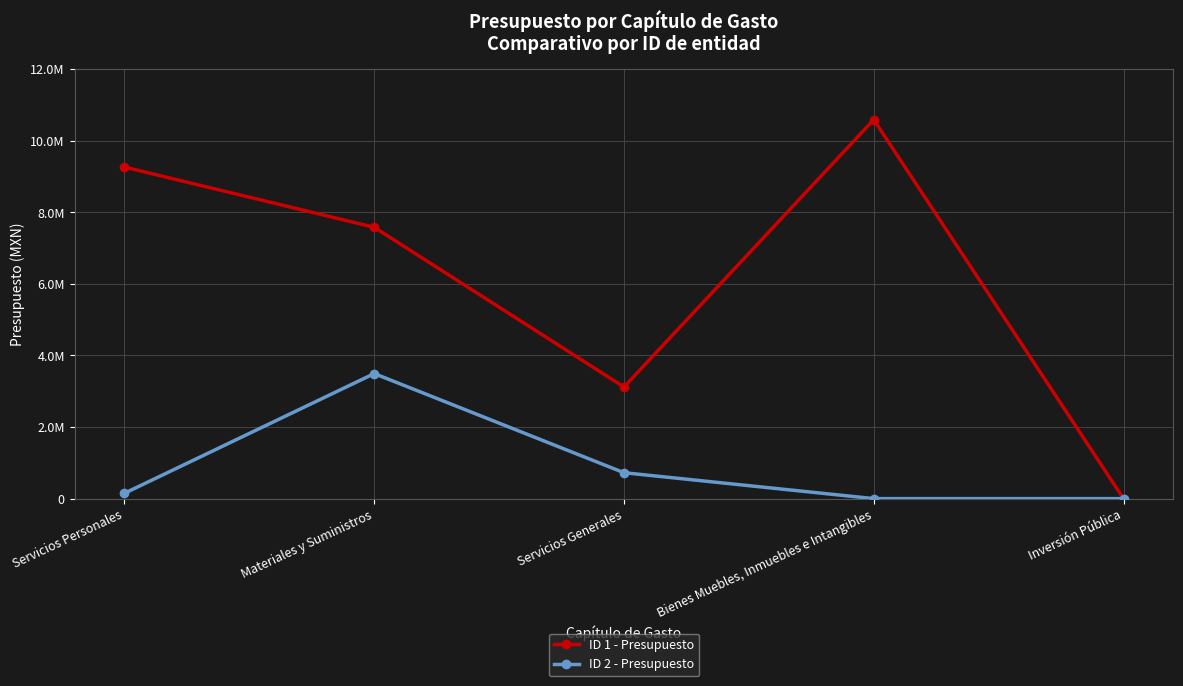

What are all the series names shown in the legend?

ID 1 - Presupuesto, ID 2 - Presupuesto